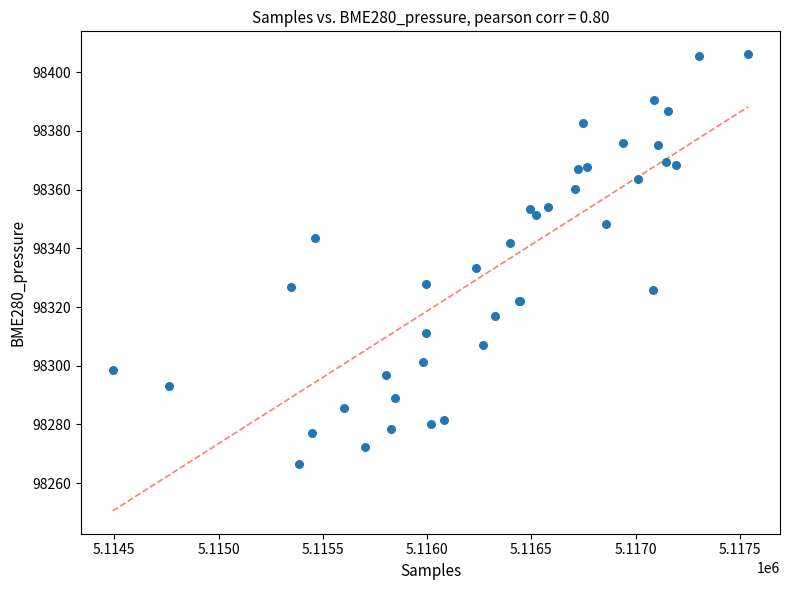

What Y value in the scatter plot is closest to 98336?

98333.2